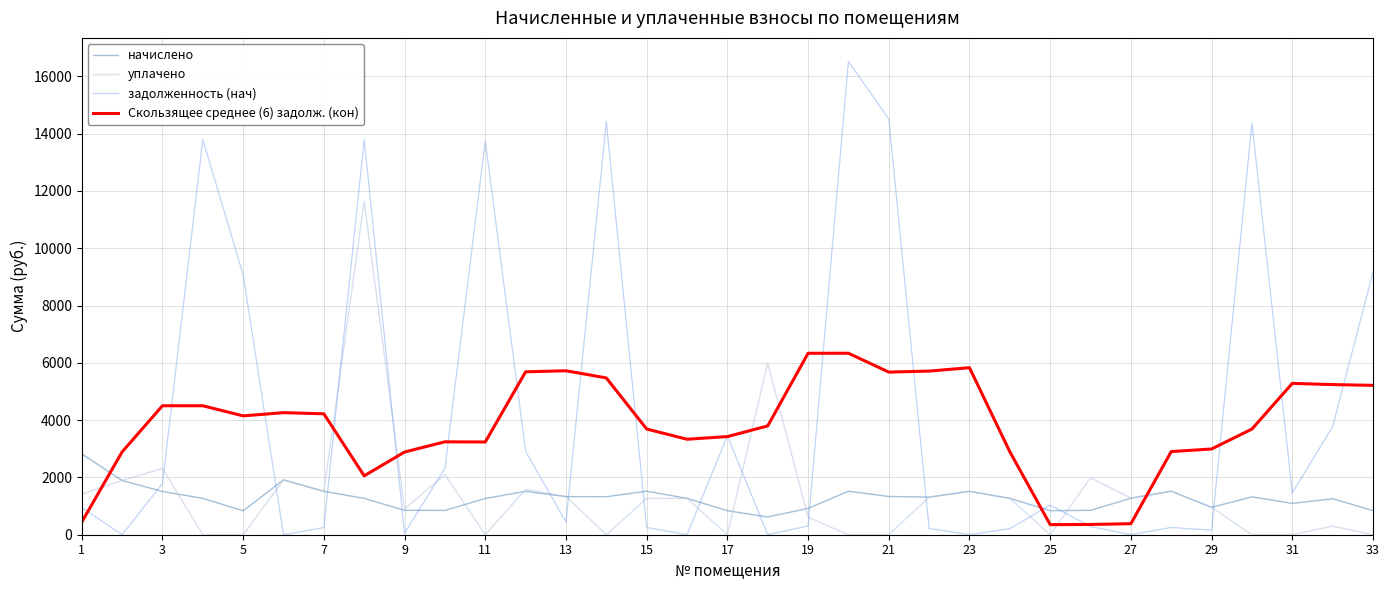

Which series has the widest spread of values?

задолженность (нач)